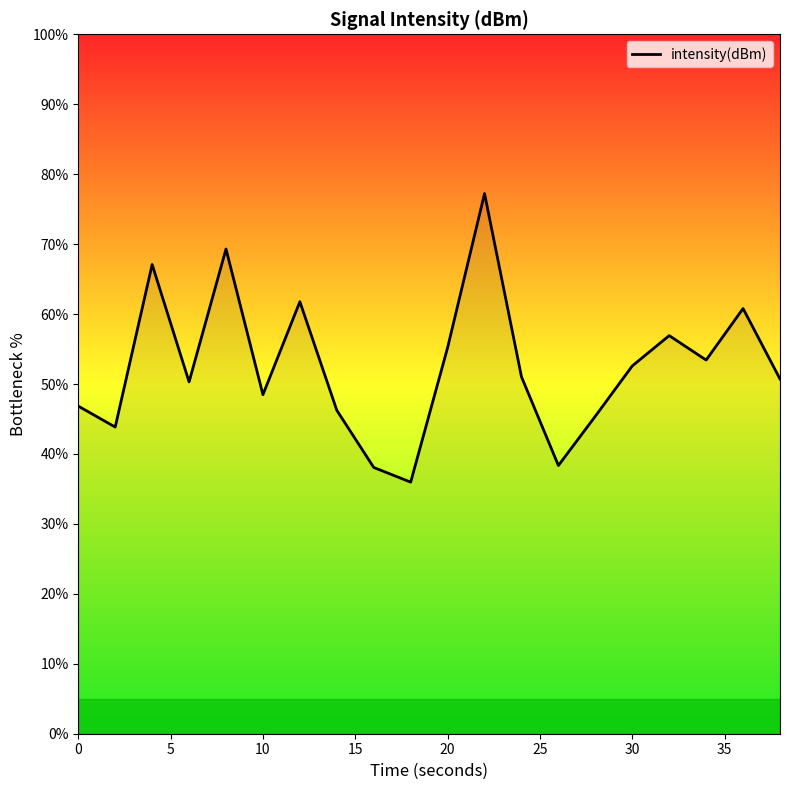

What is the difference between the maximum and minimum values?

41.3